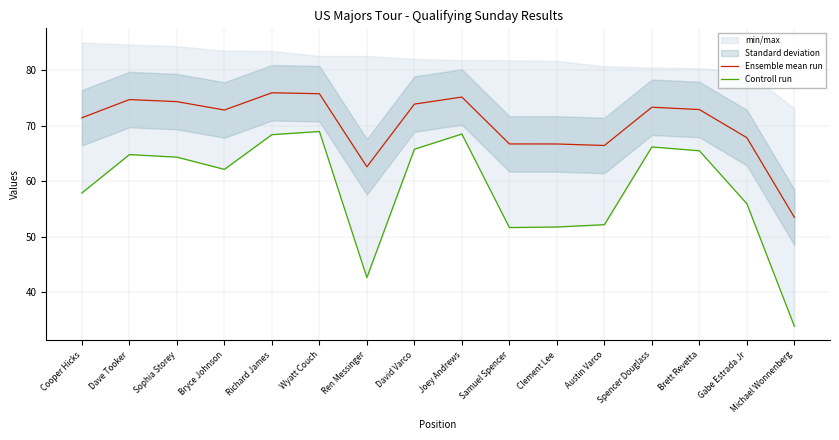

How many categories are shown in the chart?

16